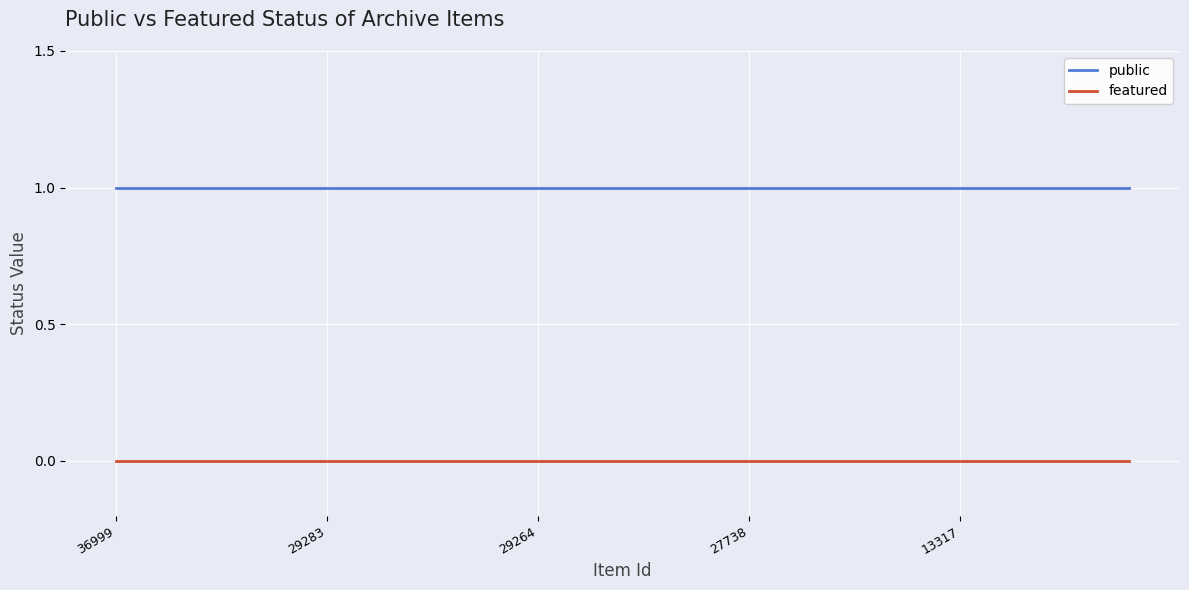

What are all the series names shown in the legend?

public, featured